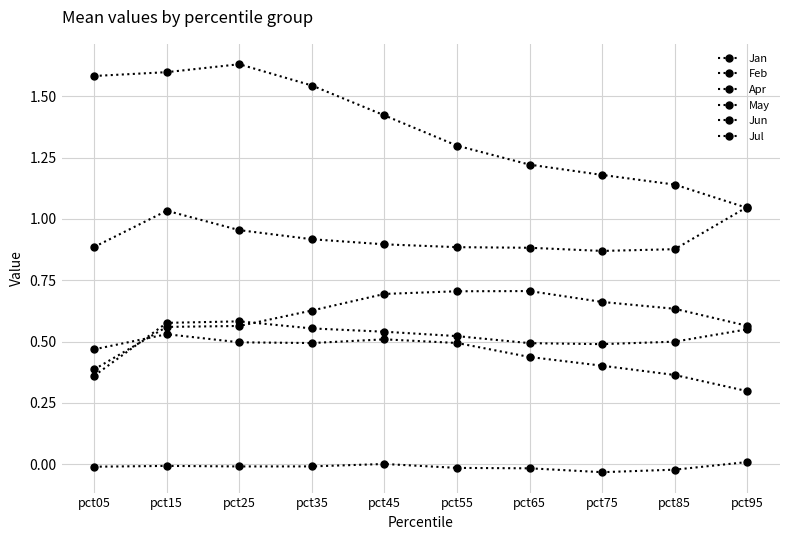

Is this an area chart (filled region under the line)?

No